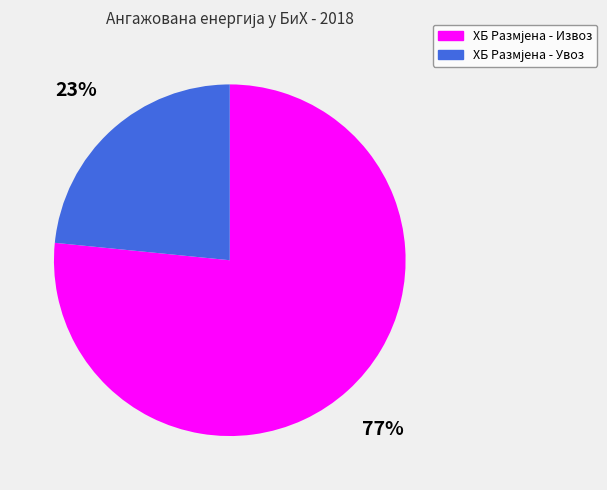

Is there any slice that represents more than half of the pie?

Yes